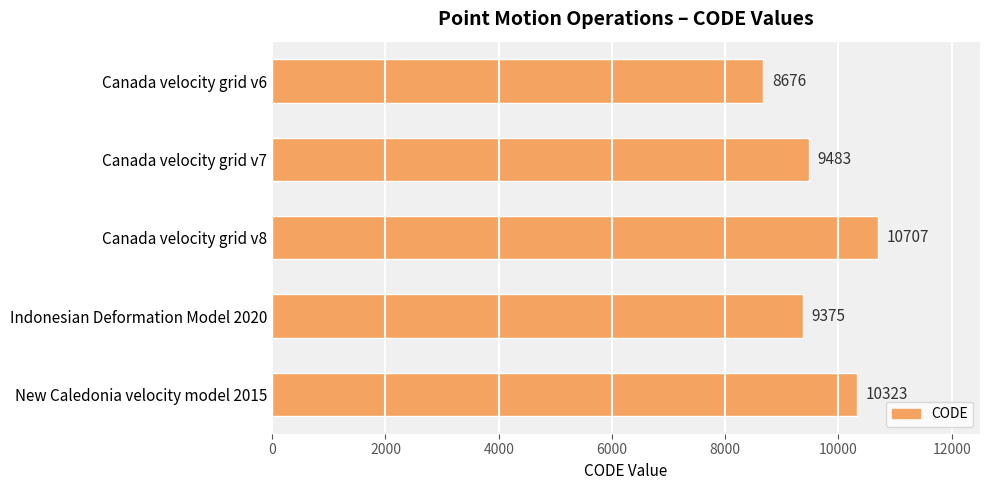

How many bars are there in total?

5